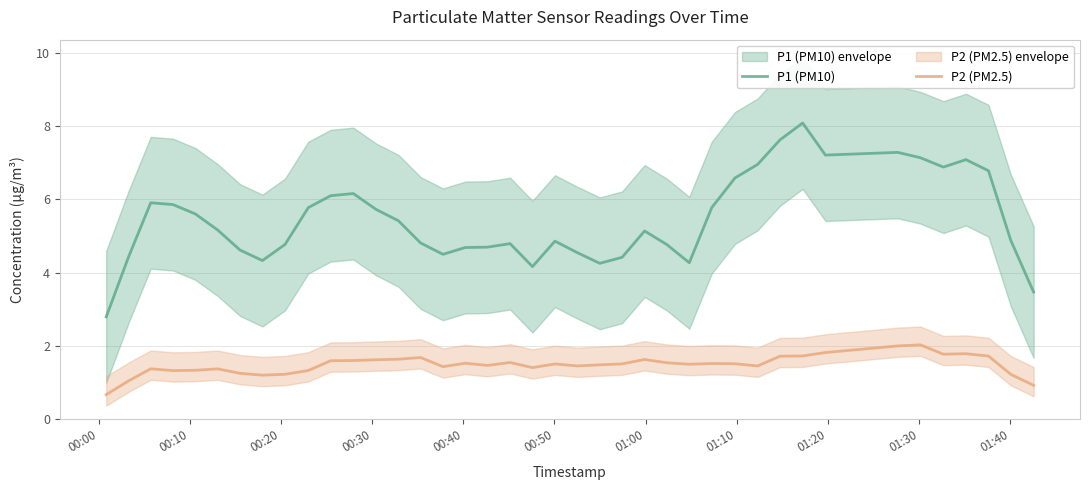

True or false: P1 (PM10) and P2 (PM2.5) intersect in this chart.

False